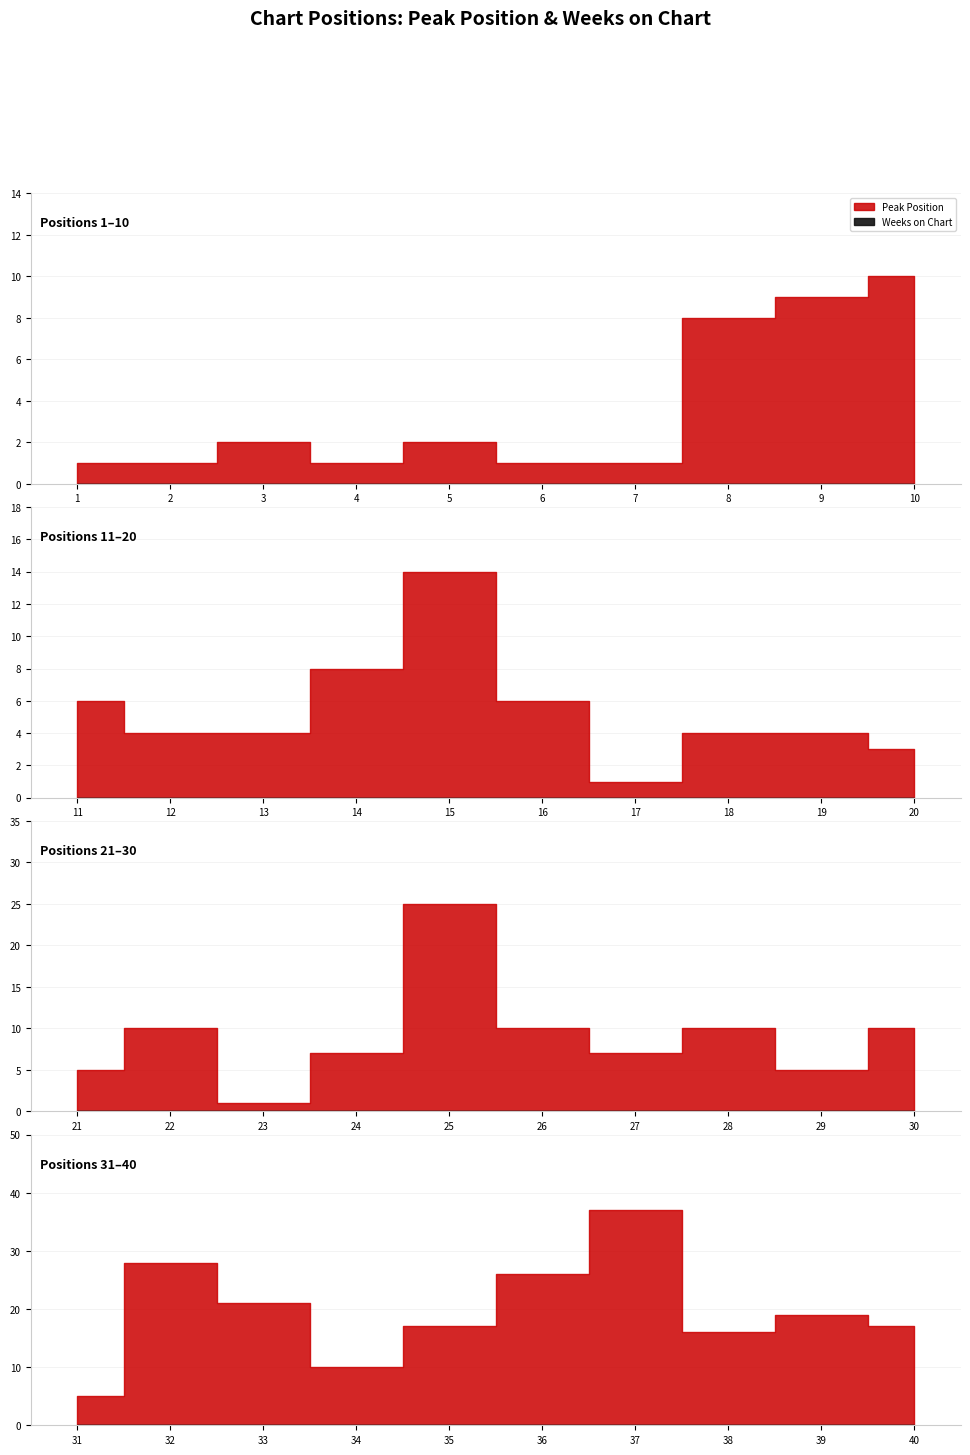

True or false: Peak Position and Weeks on Chart intersect in this chart.

False